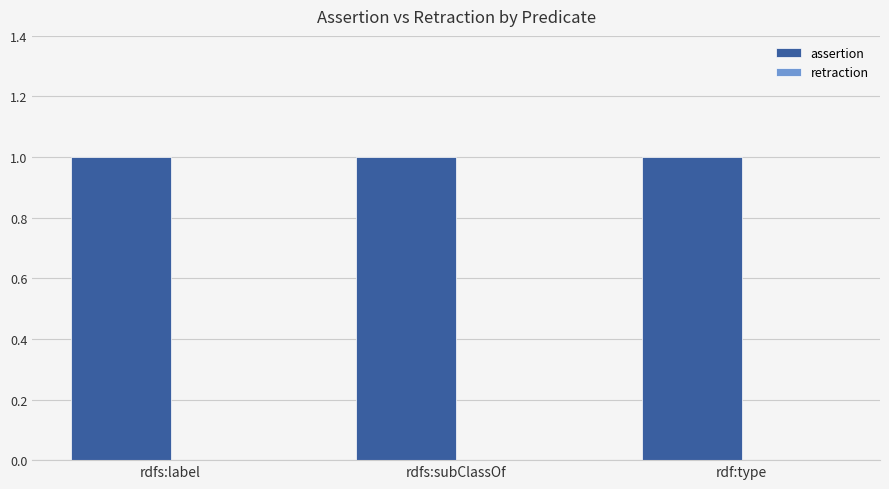

At which label does assertion reach its peak?

rdfs:label